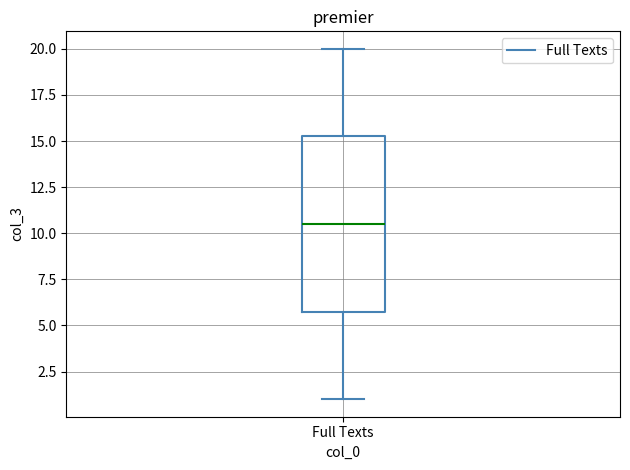

Read this box plot against the y-axis: the position of the median line, the range covered by the box, and the ends of both whiskers. The values are not printed on the chart, so give them approximately, as read against the axis.

median 10.5, box 6.0 to 15.5, whiskers 1.0 to 20.0